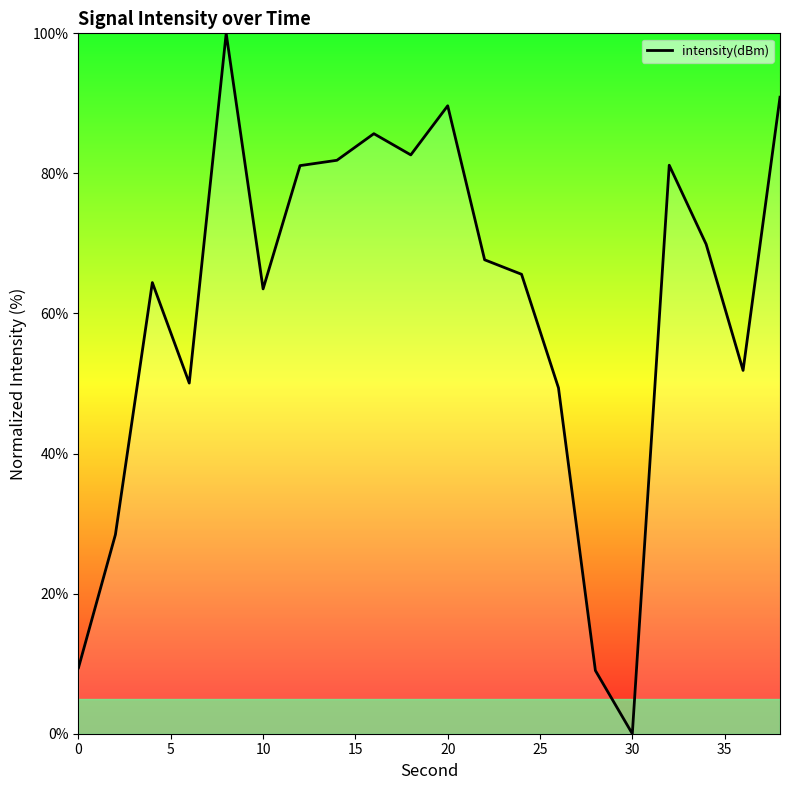

What is the difference between the maximum and minimum values?

100.0